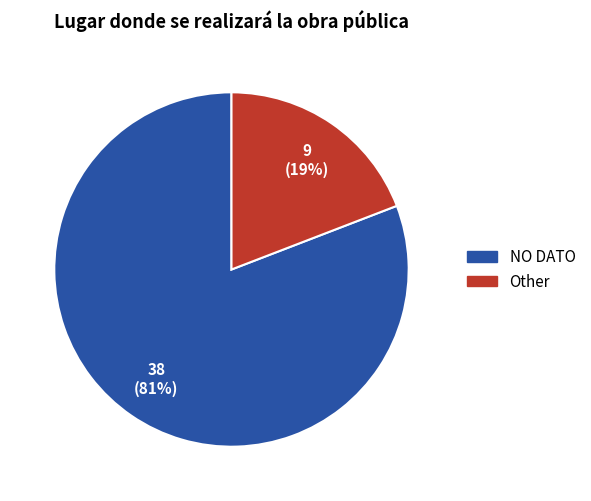

Is it true that Other is 19% of the pie?

True